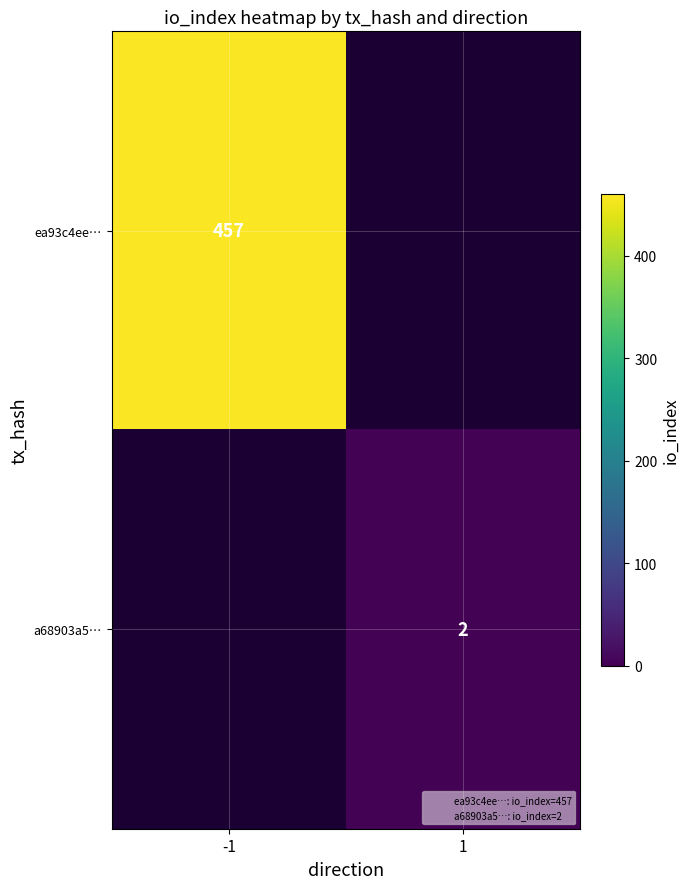

Is it true that ea93c4ee… equals 714 at -1?

False